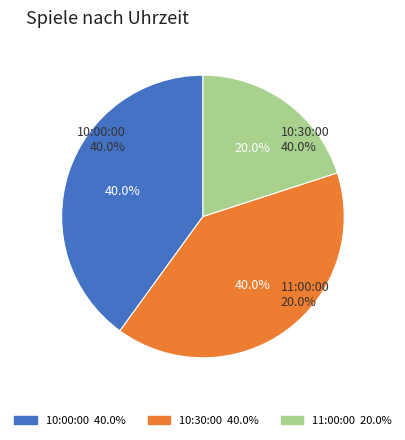

Rank the categories by value from lowest to highest.

11:00:00, 10:00:00, 10:30:00